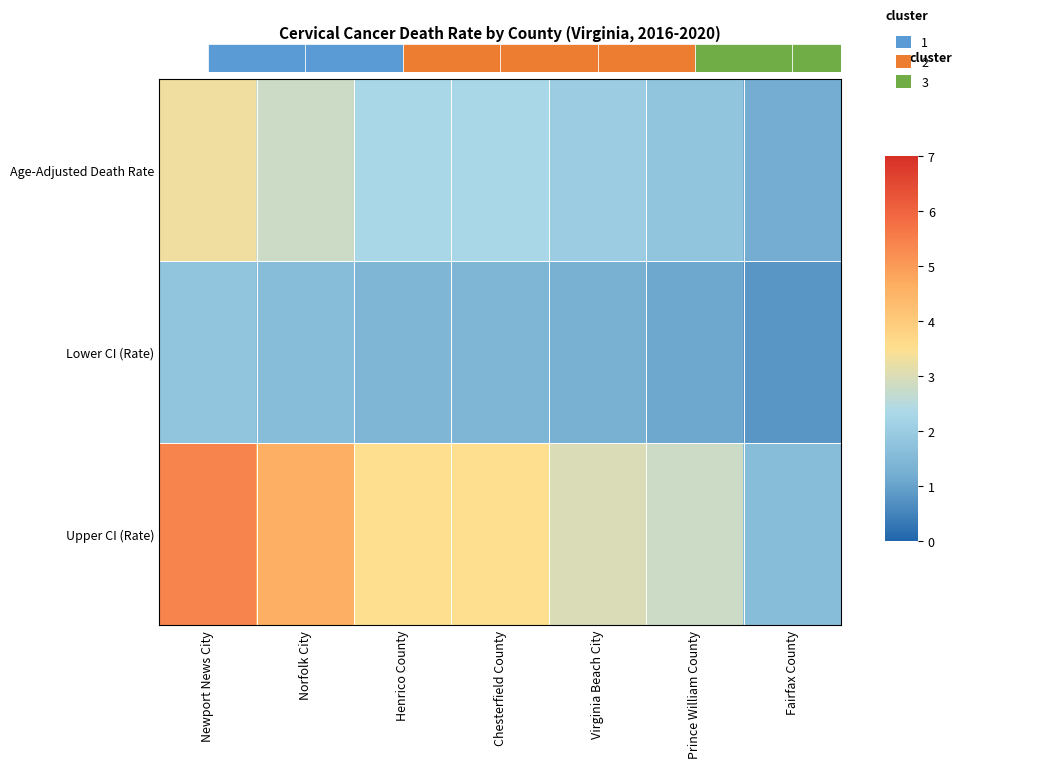

Reading right to left, transcribe all the data shown in this chart.

Age-Adjusted Death Rate: Fairfax County=1.2	Prince William County=1.8	Virginia Beach City=2.0	Chesterfield County=2.3	Henrico County=2.3	Norfolk City=2.8	Newport News City=3.3
Lower CI (Rate): Fairfax County=0.8	Prince William County=1.1	Virginia Beach City=1.3	Chesterfield County=1.4	Henrico County=1.4	Norfolk City=1.6	Newport News City=1.8
Upper CI (Rate): Fairfax County=1.6	Prince William County=2.8	Virginia Beach City=3.0	Chesterfield County=3.5	Henrico County=3.5	Norfolk City=4.6	Newport News City=5.4